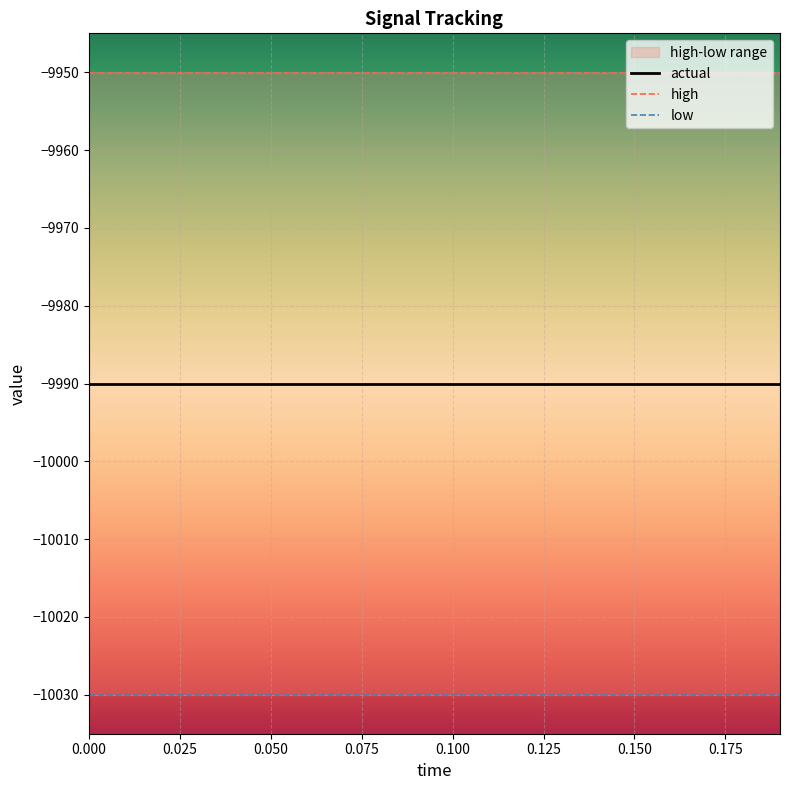

Read the high value at 0.175.

-9950.0